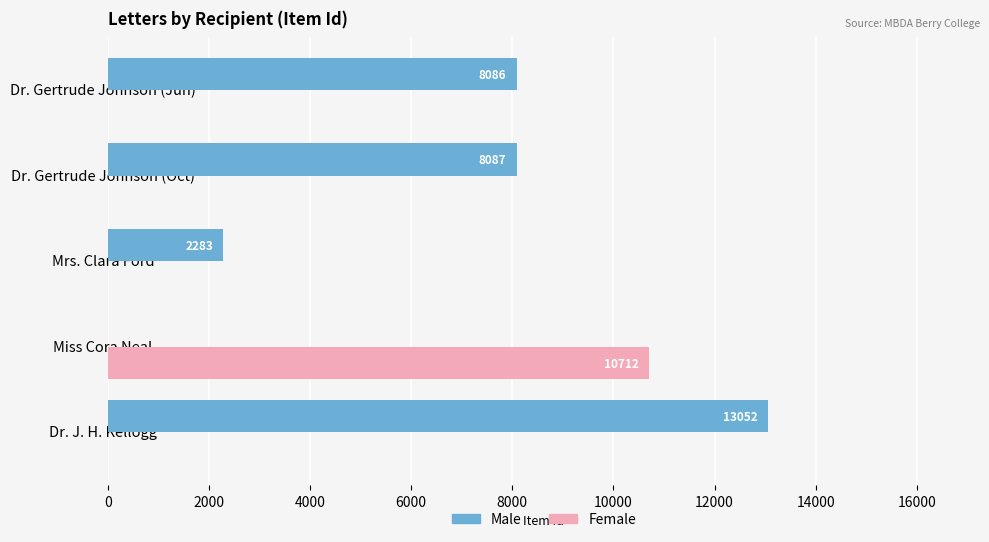

Which category has the highest value across all series?

Dr. J. H. Kellogg